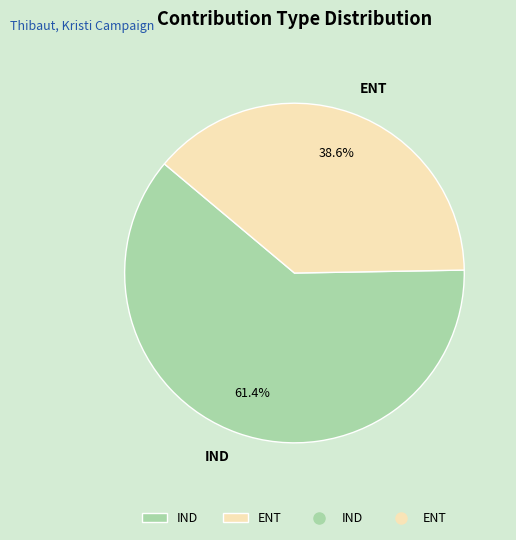

Is it true that IND is 47% of the pie?

False